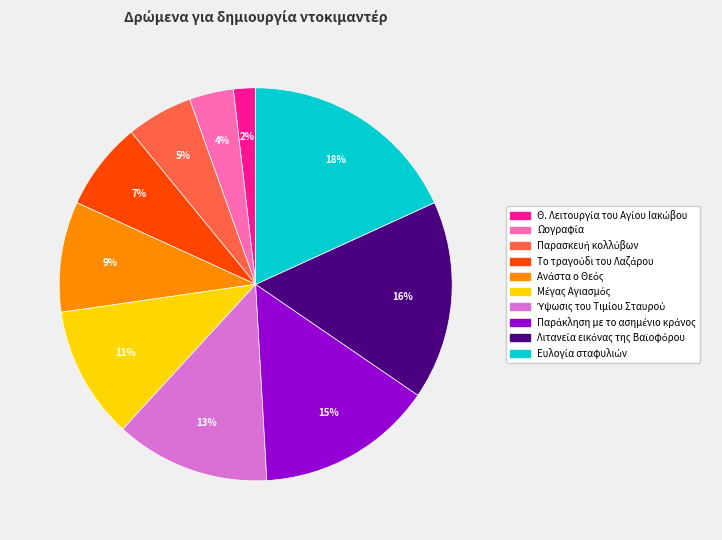

How many slices are in this pie chart?

10